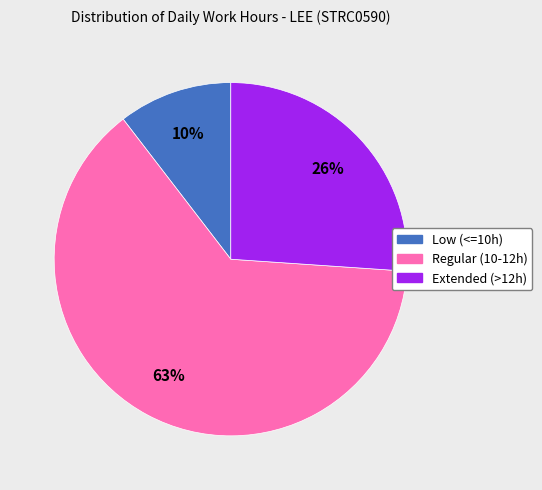

To the nearest percent, what is the average slice percentage?

33%